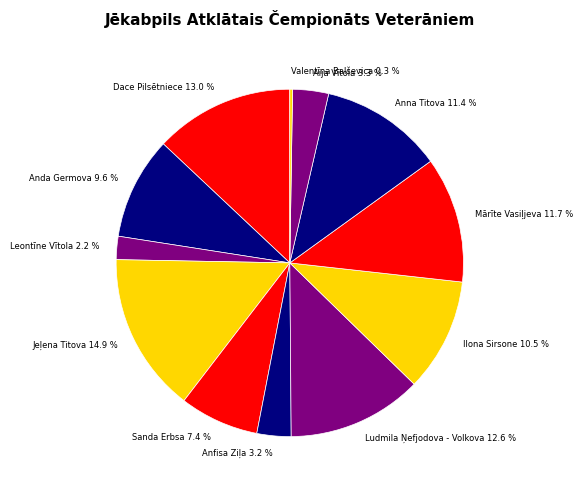

Is the sum of Dace Pilsētniece and Mārīte Vasiļjeva greater than half?

No